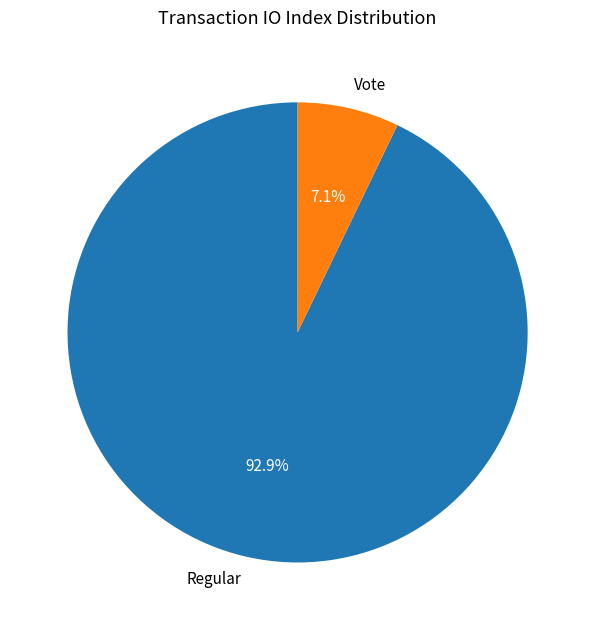

What percentage is the Vote slice, to the nearest percent?

7%